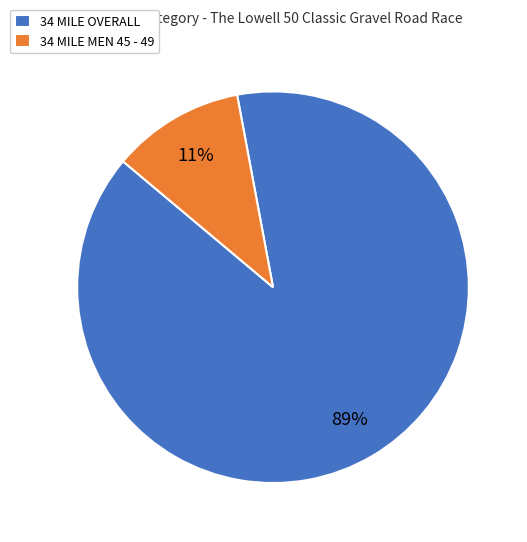

Is it true that 34 MILE OVERALL is 89% of the pie?

True